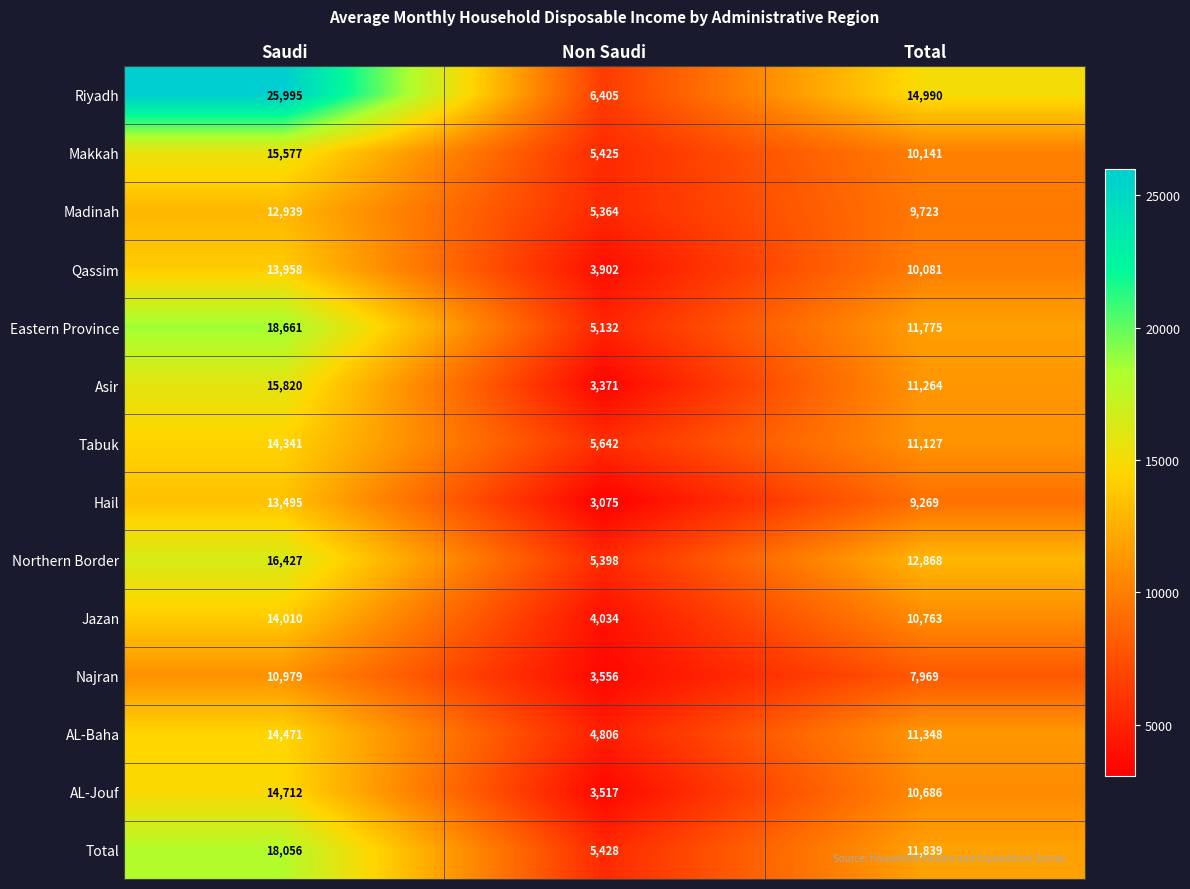

What is the difference between the Makkah values at Total and Saudi?

5436